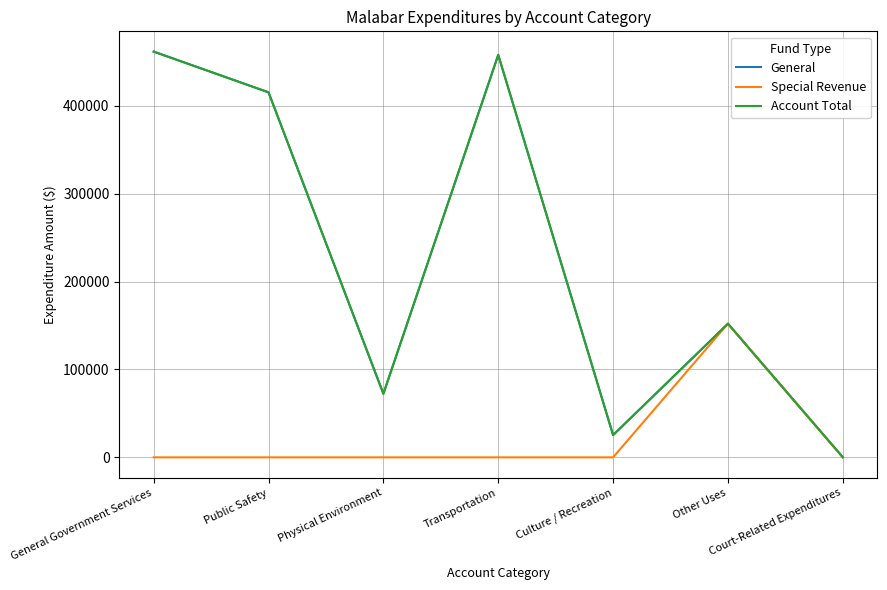

At which label does General first exceed 152109?

General Government Services